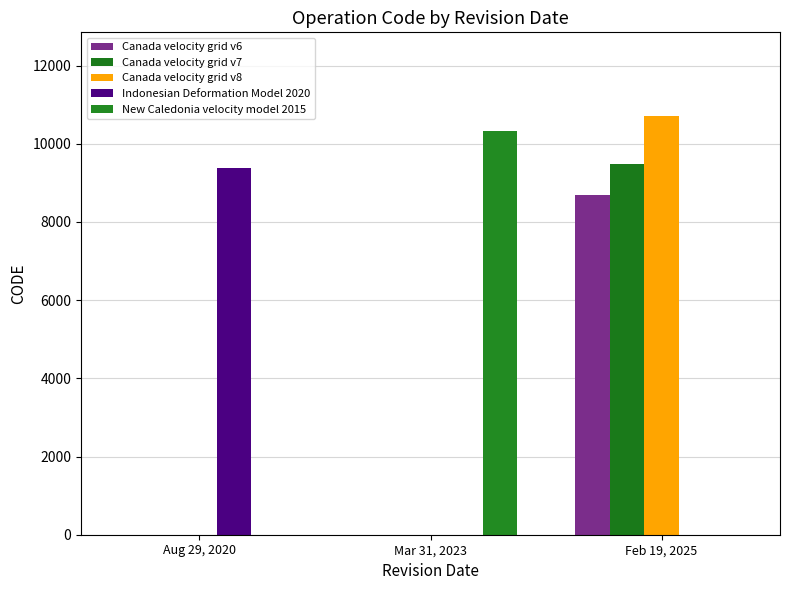

What is the average value of the Canada velocity grid v8 series?

3569